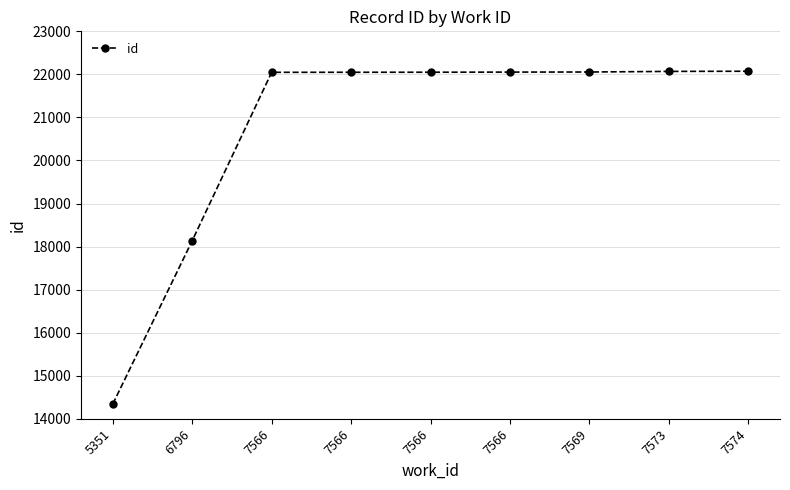

How many lines are shown in the chart?

1